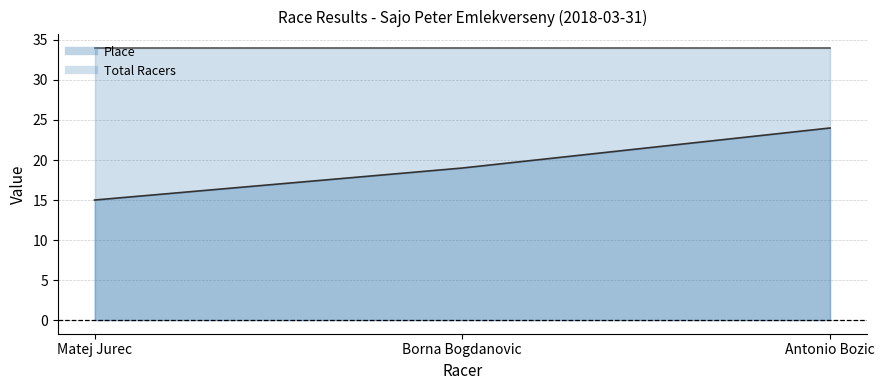

True or false: the data shows 19 at Borna Bogdanovic.

True